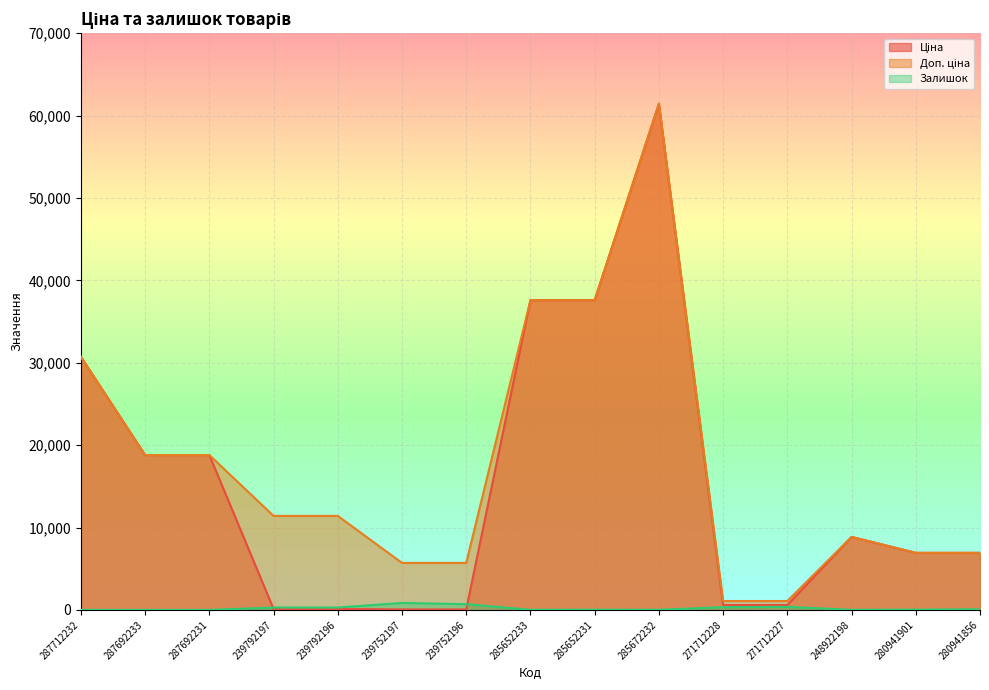

What is the approximate value of Ціна at 285652233?

37593.6